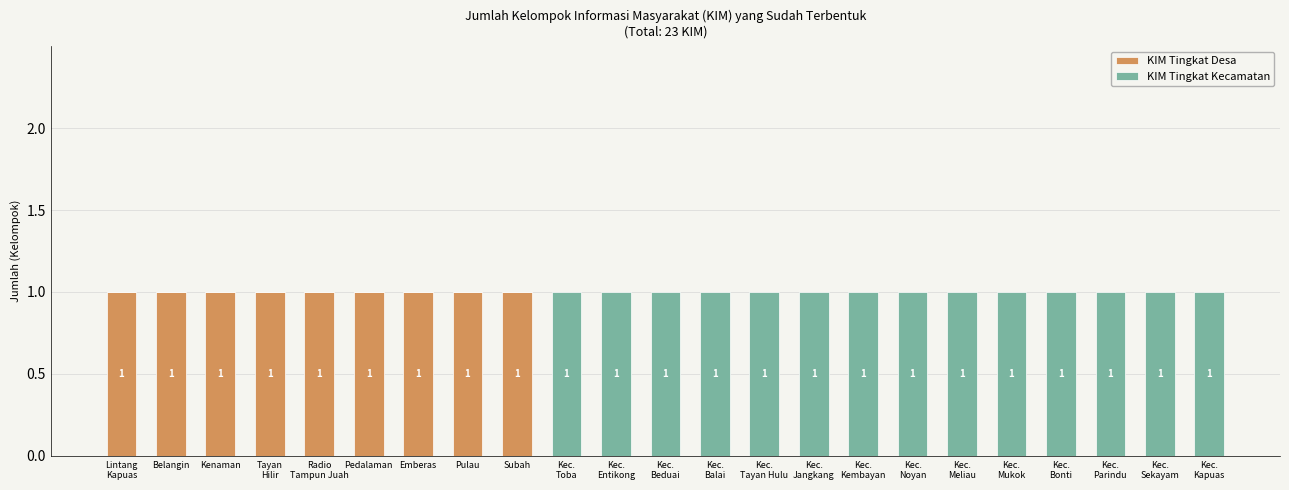

What is the sum of all KIM Tingkat Desa values?

9